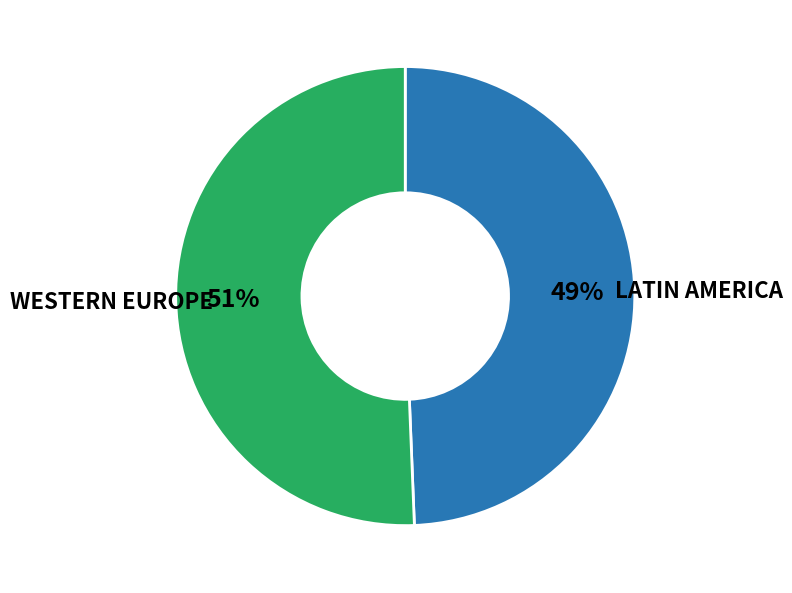

To the nearest percent, what is the average slice percentage?

50%